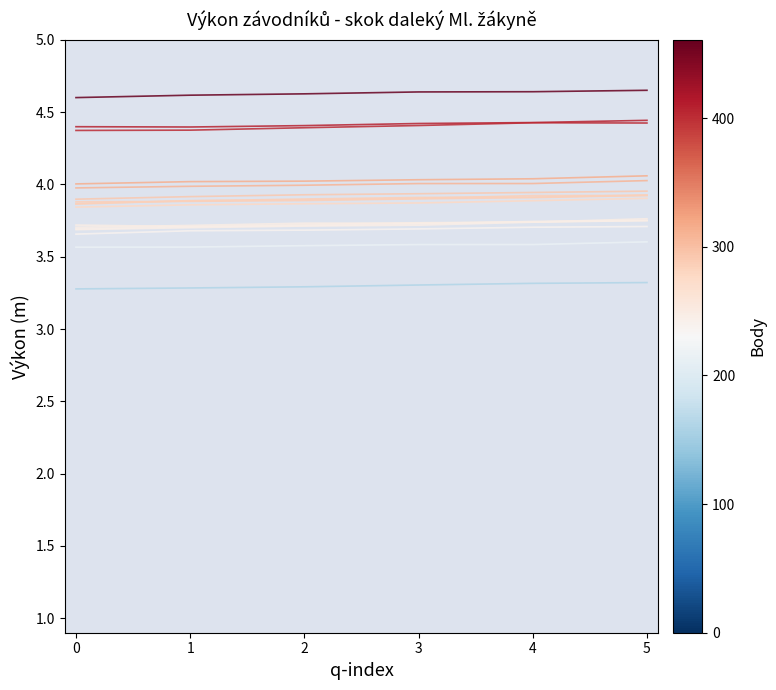

Which category has the highest value in the athlete_5 series?

5